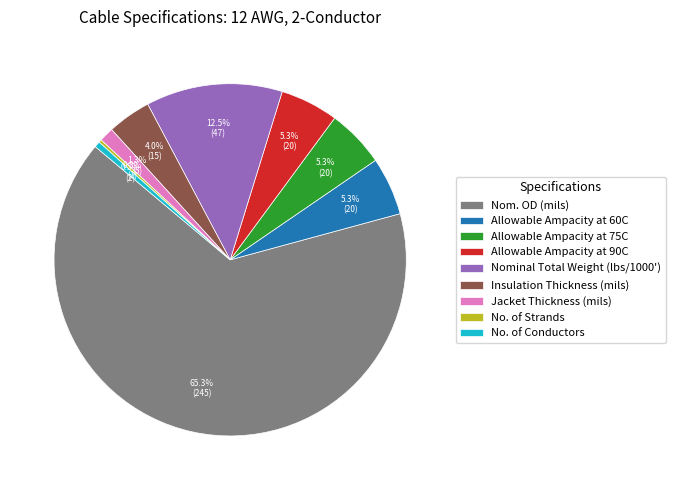

To the nearest percent, what is the difference between the Nominal Total Weight (lbs/1000') and Nom. OD (mils) slice percentages?

53%